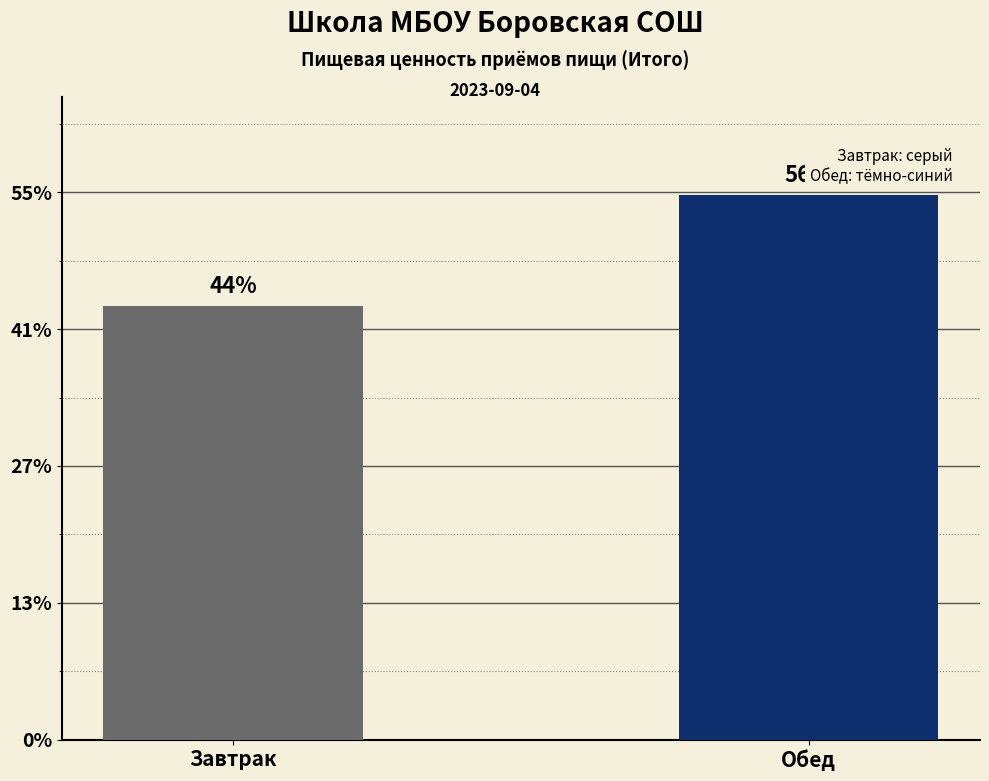

Does the chart contain any negative values?

No